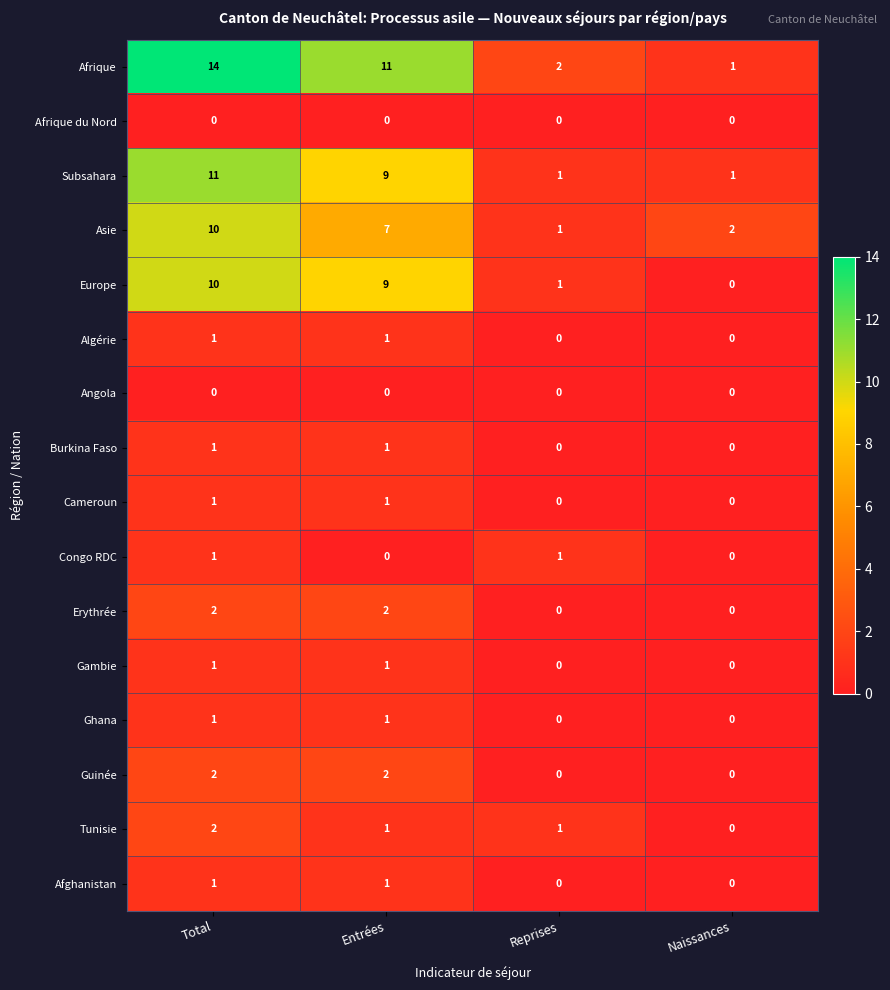

Which series has the largest total across all categories?

Afrique